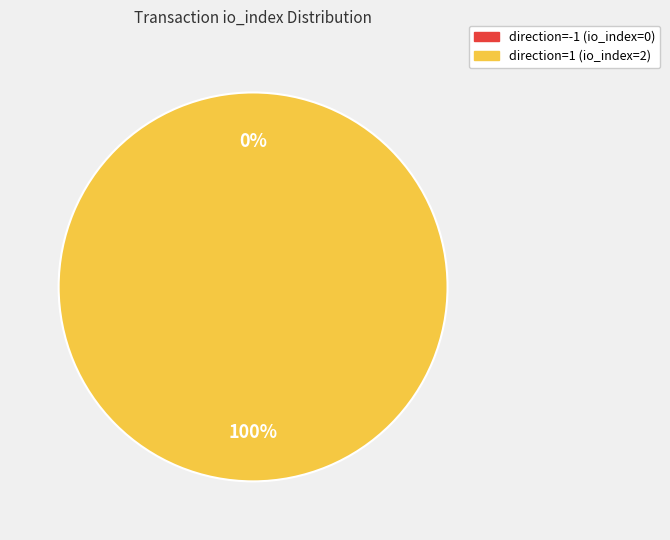

How many segments does this pie chart have?

2